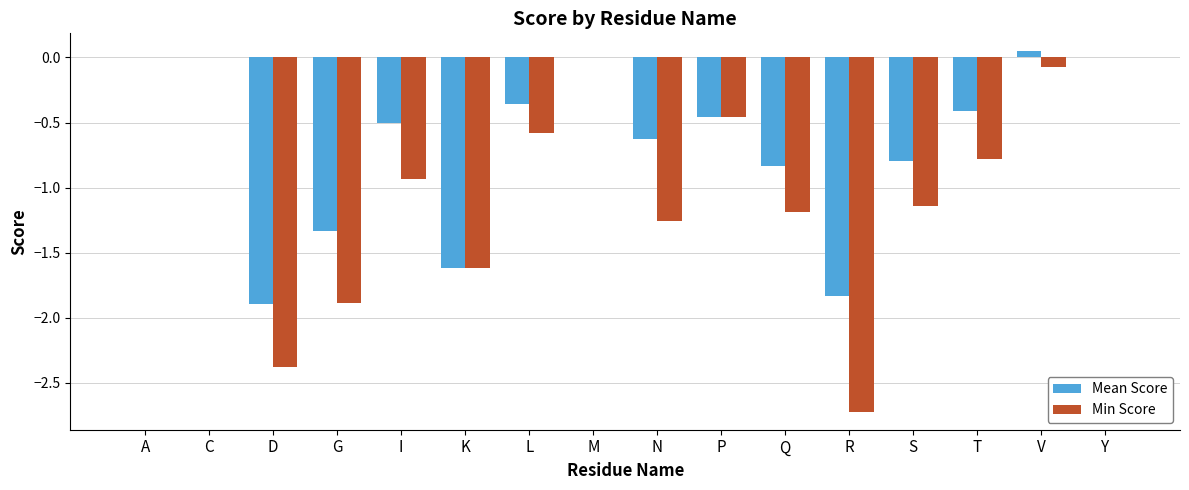

True or false: Mean Score has a value of 1.3 at M.

False